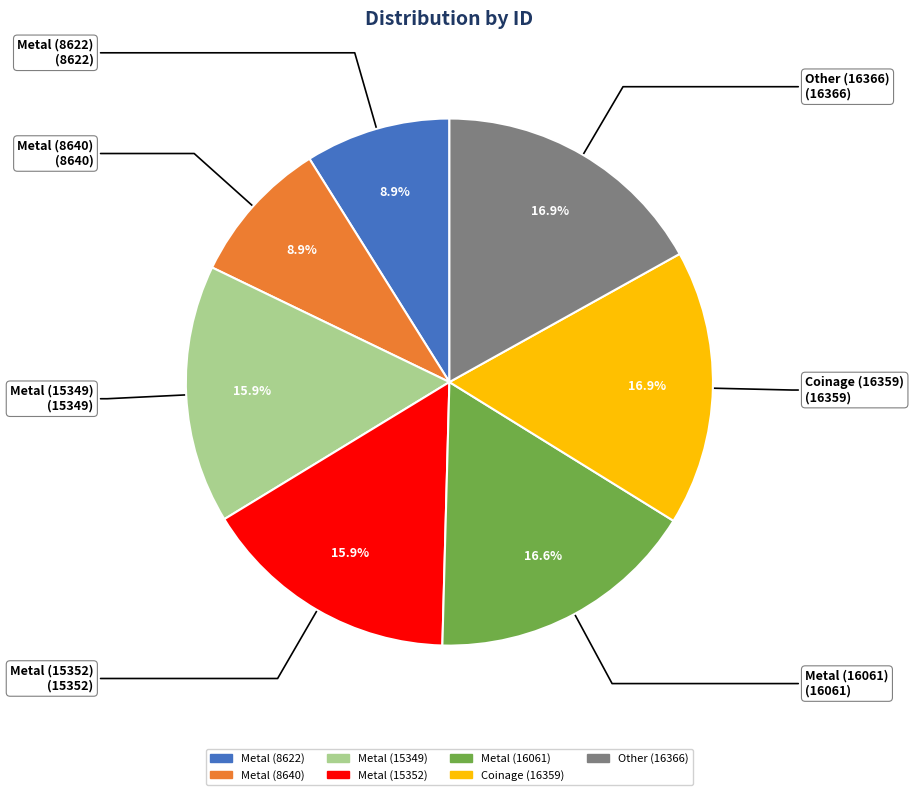

To the nearest percent, what is the difference between the Other (16366) and Metal (8640) slice percentages?

8%